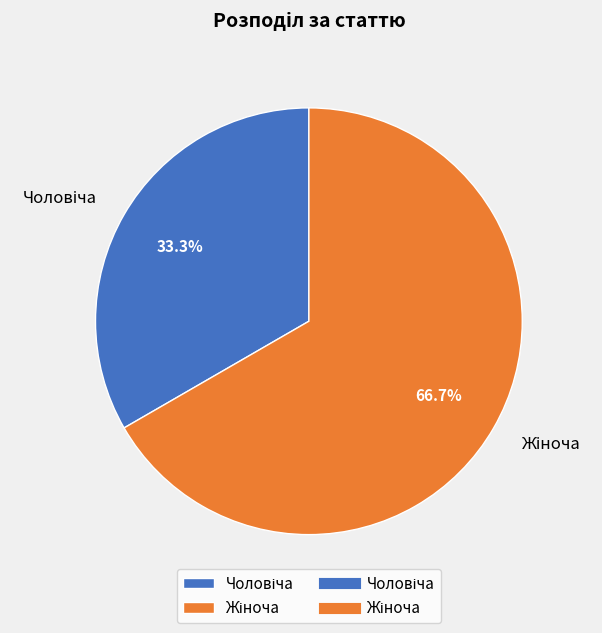

Does any single category account for the majority?

Yes